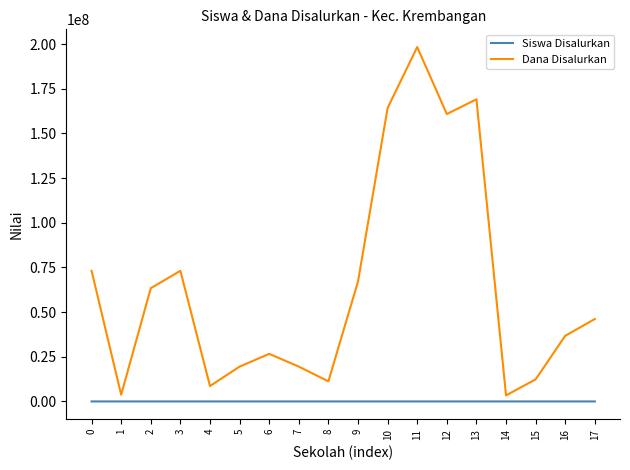

How many categories are shown in the chart?

18